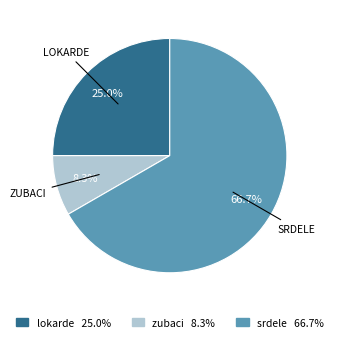

Approximately how many times larger is the value at srdele 66.7% compared to lokarde 25.0%?

2.7